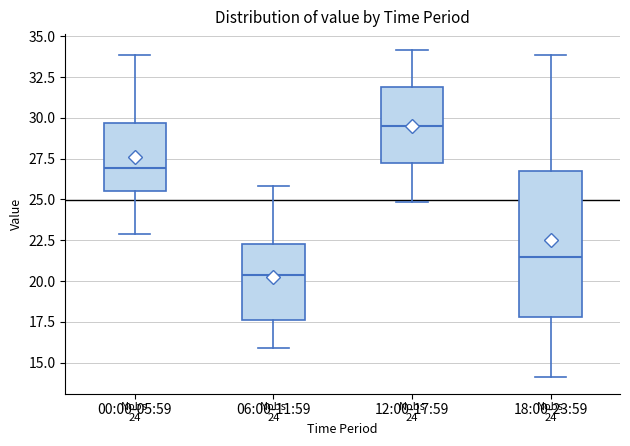

Comparing the boxes themselves (not the whiskers), which one is the tallest?

18:00-23:59